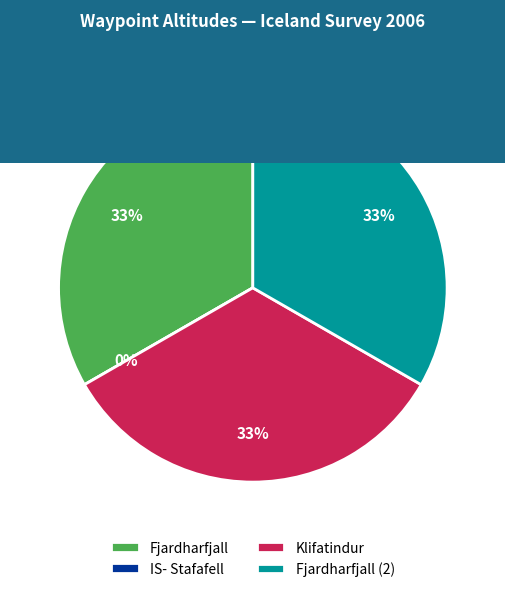

Is there a majority slice in this chart?

No